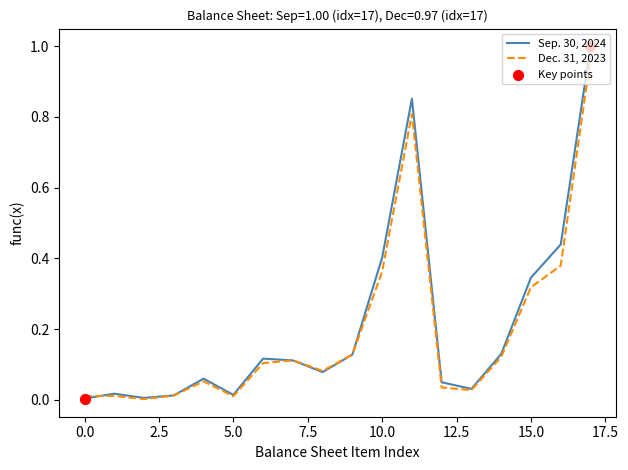

Which series has the largest range (max minus min)?

Sep. 30, 2024